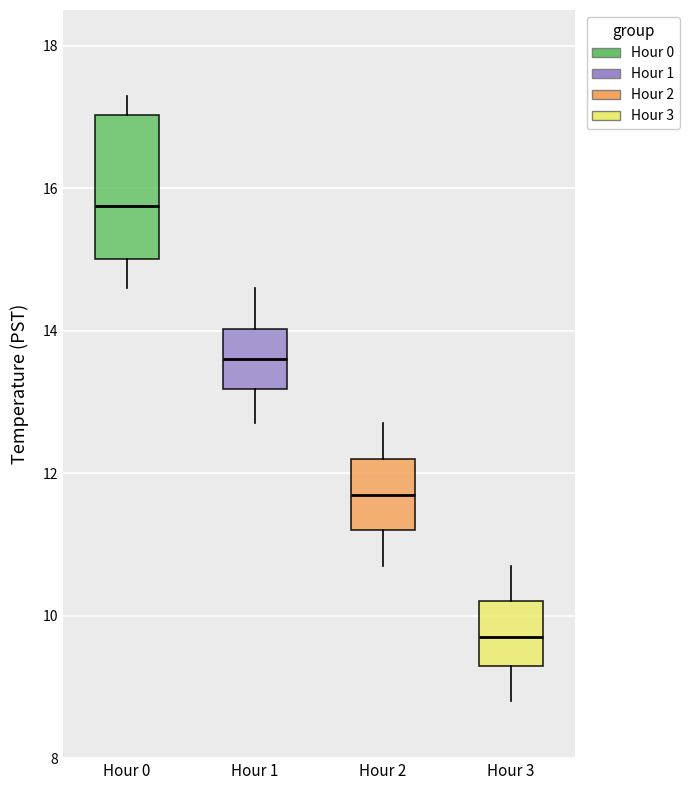

Which box is the tallest, from its lower edge to its upper edge?

Hour 0